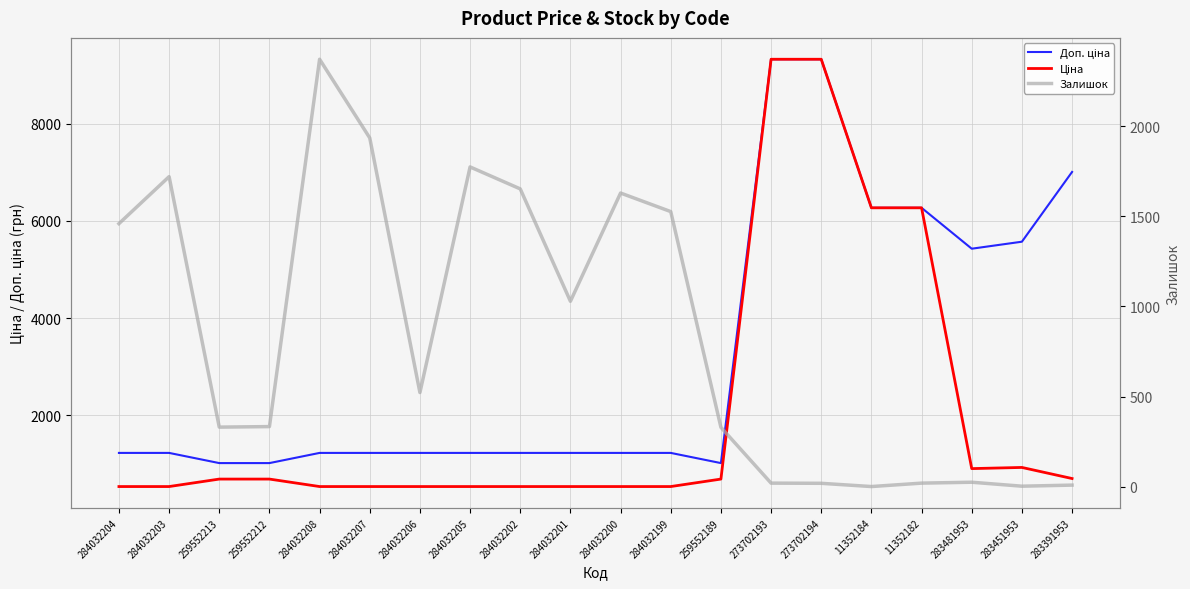

What position from the left is 284032204?

1